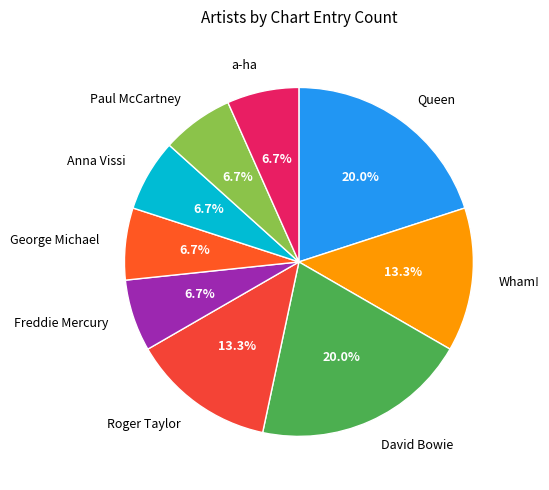

What is the ratio of the value at Wham! to the value at Paul McCartney?

2.0